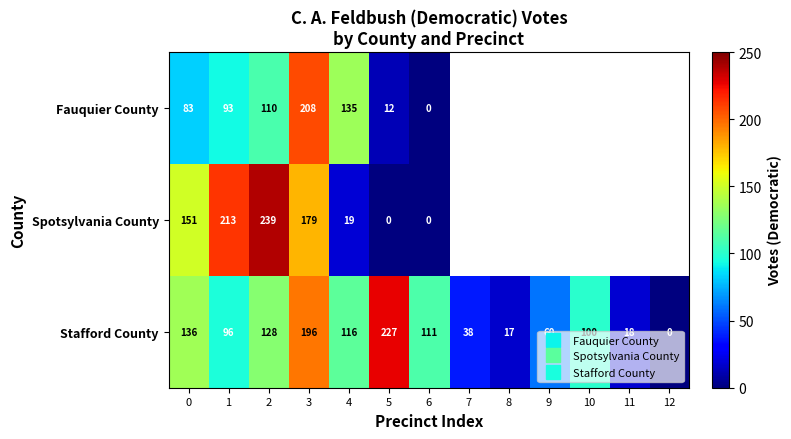

How many data points in Spotsylvania County are less than 239?

6